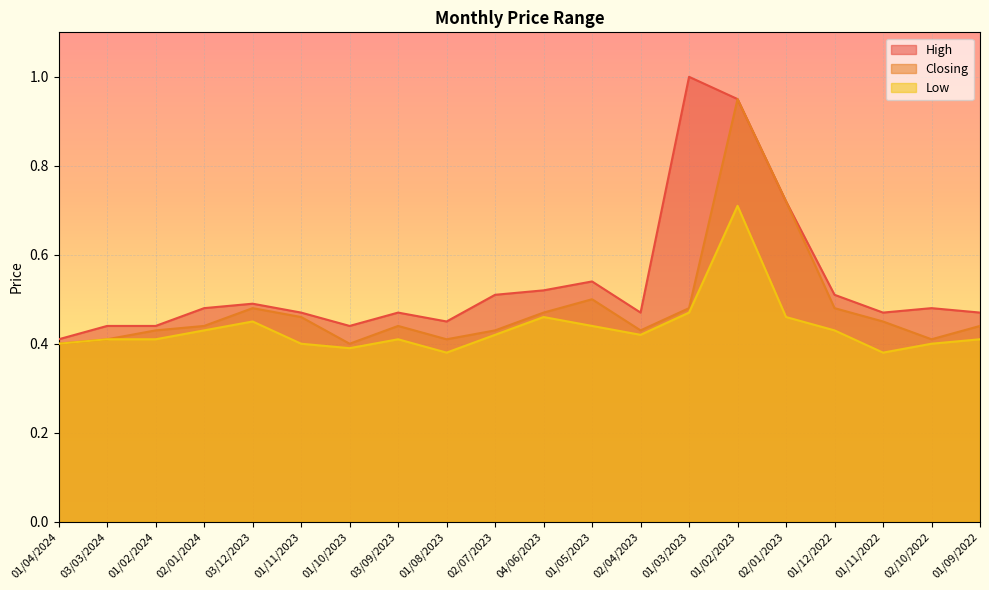

Rank the categories by Closing value from highest to lowest.

01/02/2023, 02/01/2023, 01/05/2023, 03/12/2023, 01/03/2023, 01/12/2022, 04/06/2023, 01/11/2023, 01/11/2022, 02/01/2024, 03/09/2023, 01/09/2022, 01/02/2024, 02/07/2023, 02/04/2023, 03/03/2024, 01/08/2023, 02/10/2022, 01/04/2024, 01/10/2023